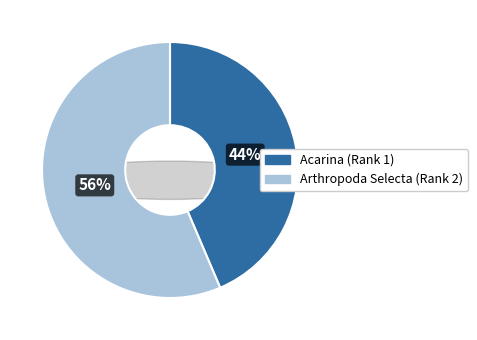

Rank the categories by value from highest to lowest.

Arthropoda Selecta (Rank 2), Acarina (Rank 1)